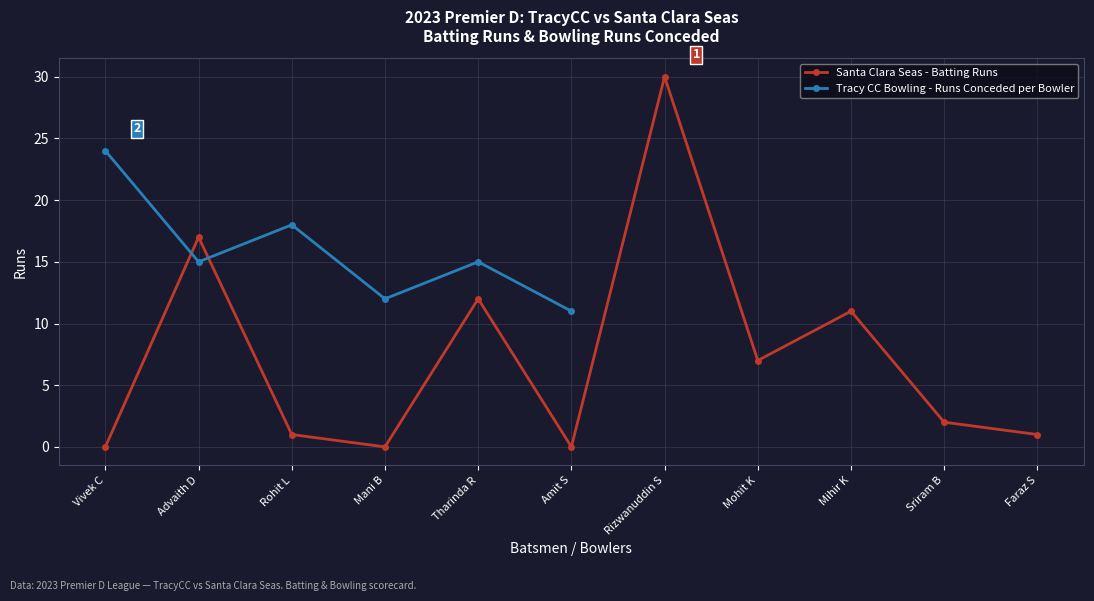

The Santa Clara Seas - Batting Runs series shows 1 at Rohit L. True or false?

True